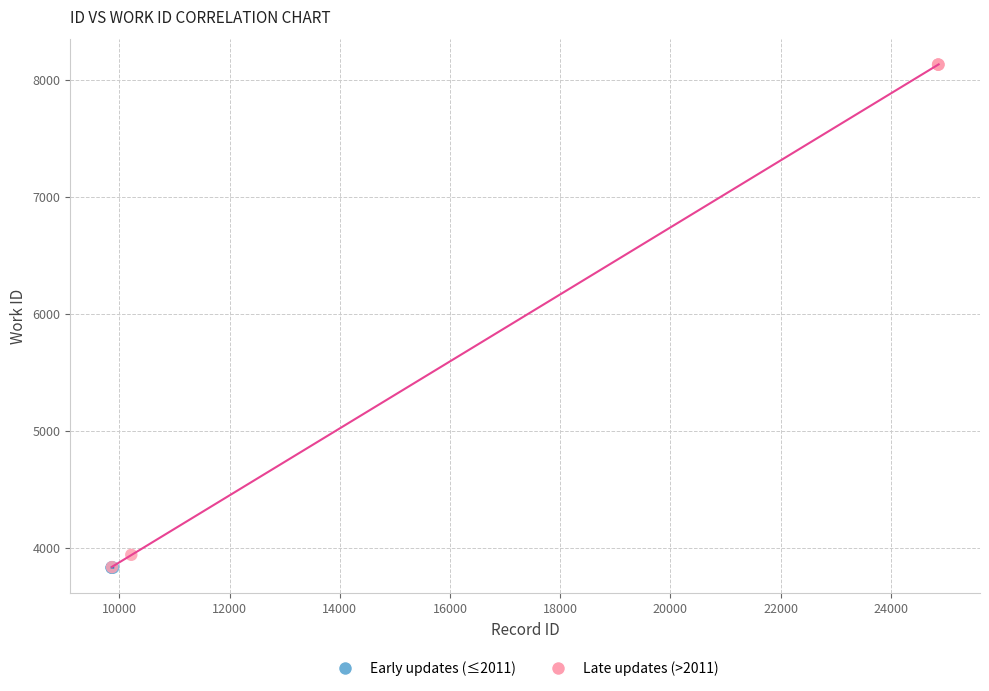

Which series reaches the maximum Y coordinate?

Late updates (>2011)